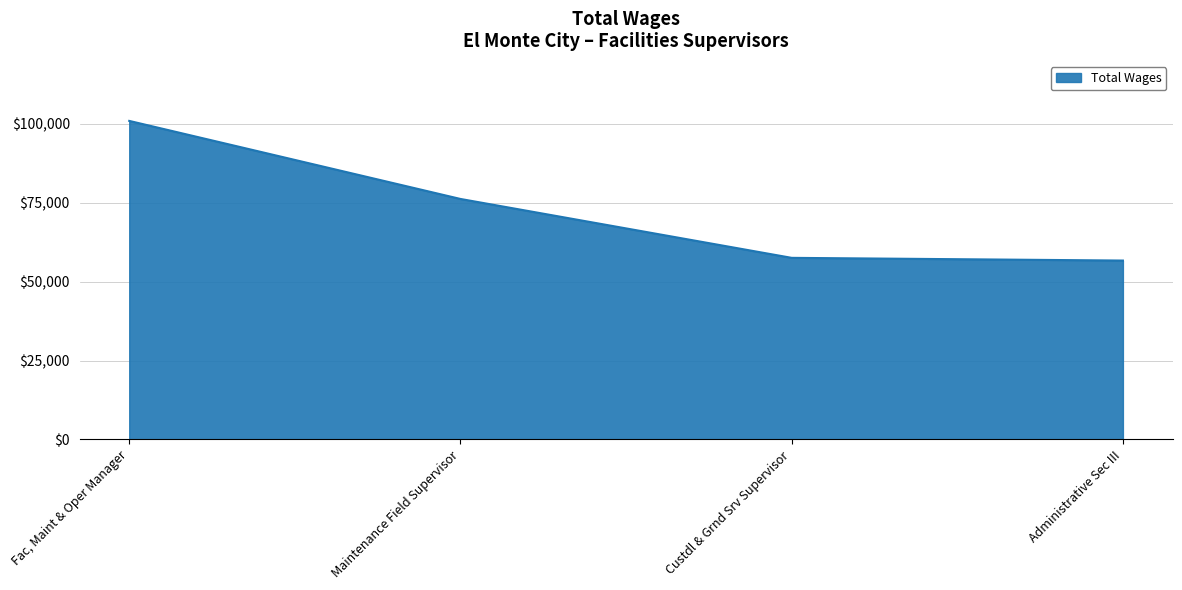

What is the sum of all values?

291494